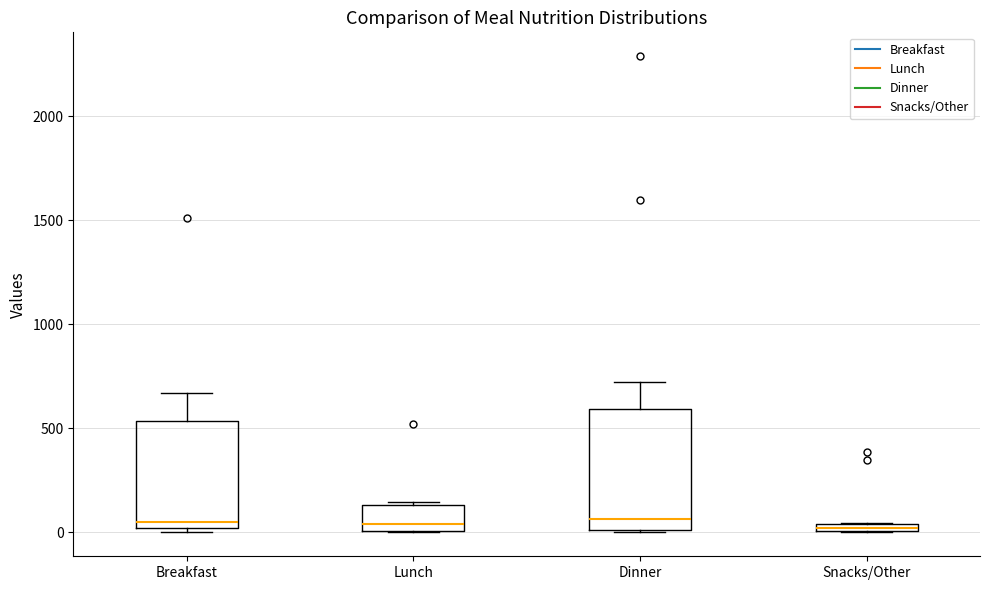

Where is the lower edge of the box for Snacks/Other on the y-axis? The values are not printed on the chart, so give them approximately, as read against the axis.

0